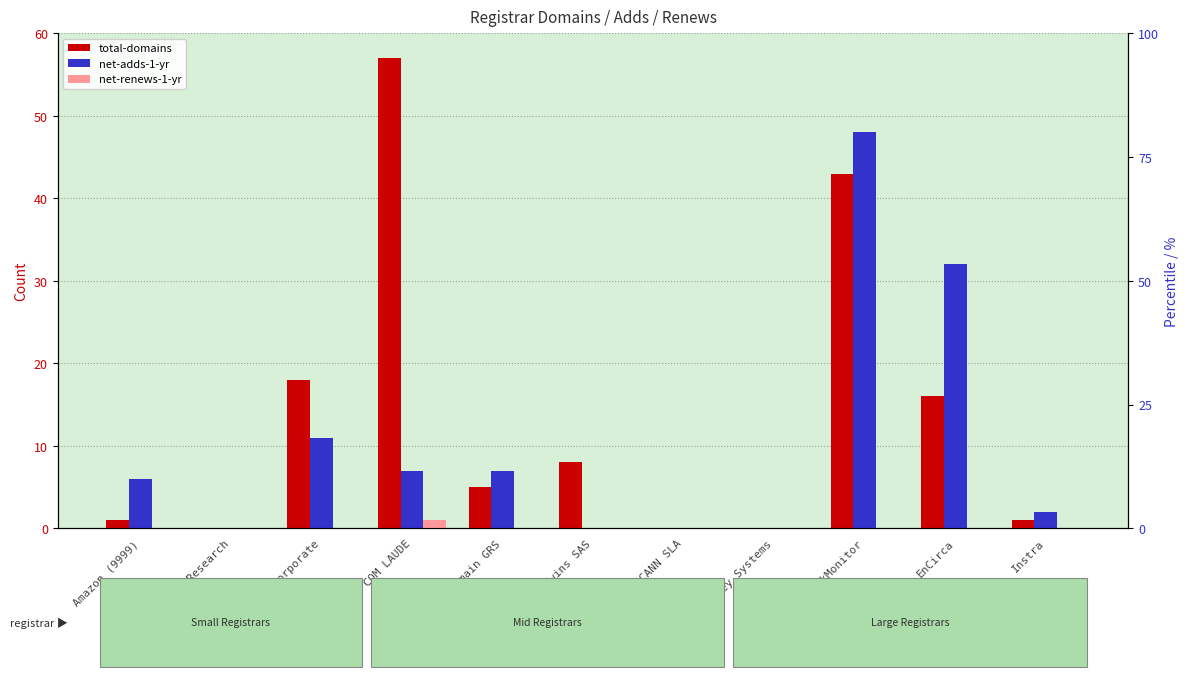

Is the value of net-adds-1-yr at EnCirca greater than the value of total-domains at Domain Research?

Yes